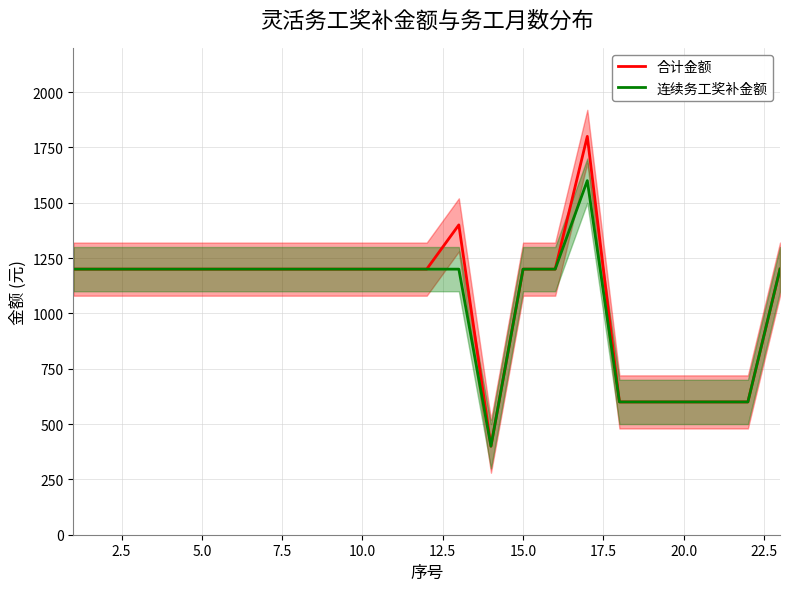

What is the maximum value for 连续务工奖补金额?

1600